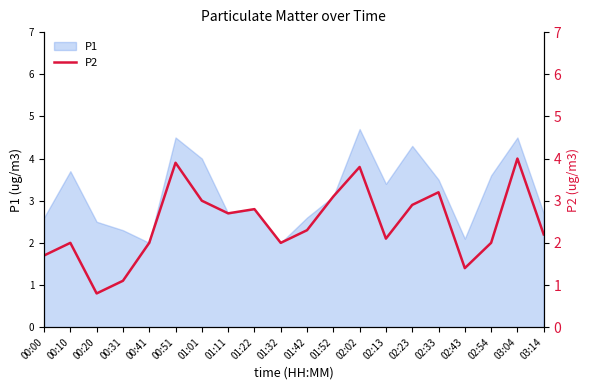

Read the value at 01:32.

2.0